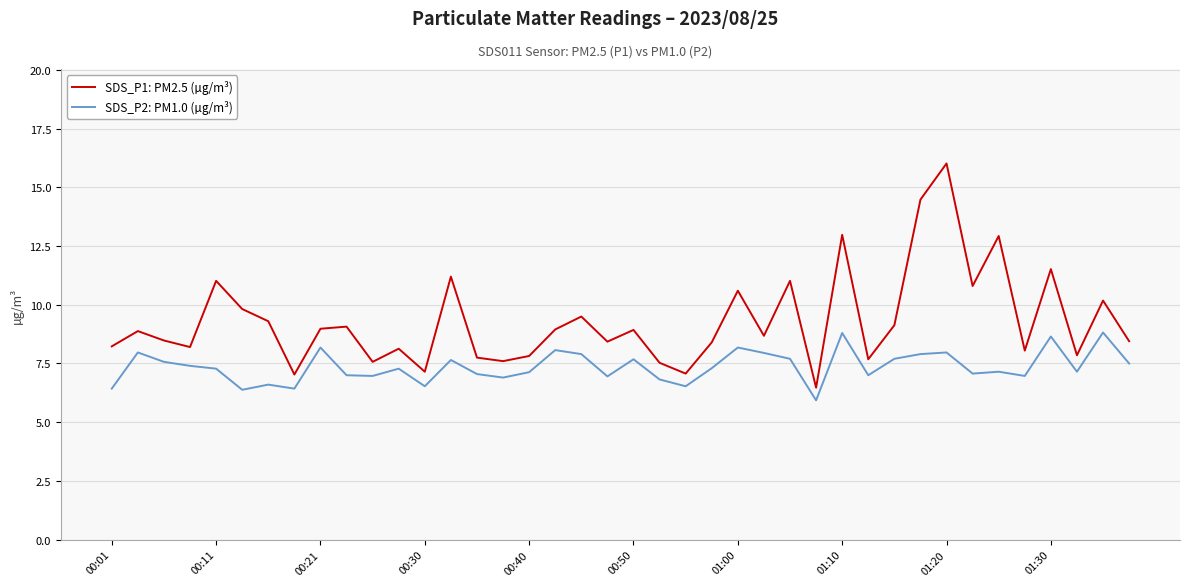

What is the difference between the maximum and minimum values in the SDS_P2: PM1.0 (µg/m³) series?

2.9